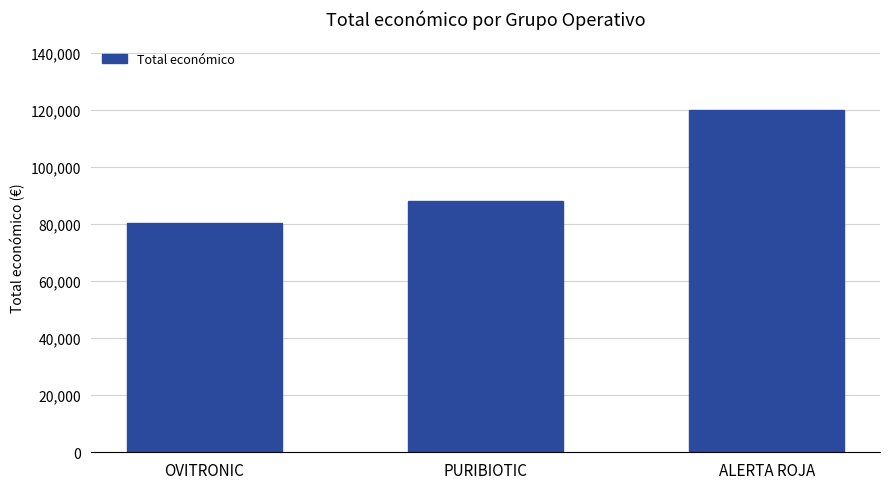

Where is the data nearest to the value 100249?

PURIBIOTIC